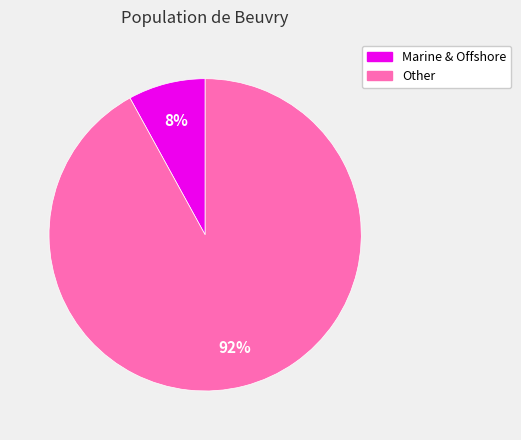

To the nearest percent, what is the difference between the Marine & Offshore and Other slice percentages?

84%